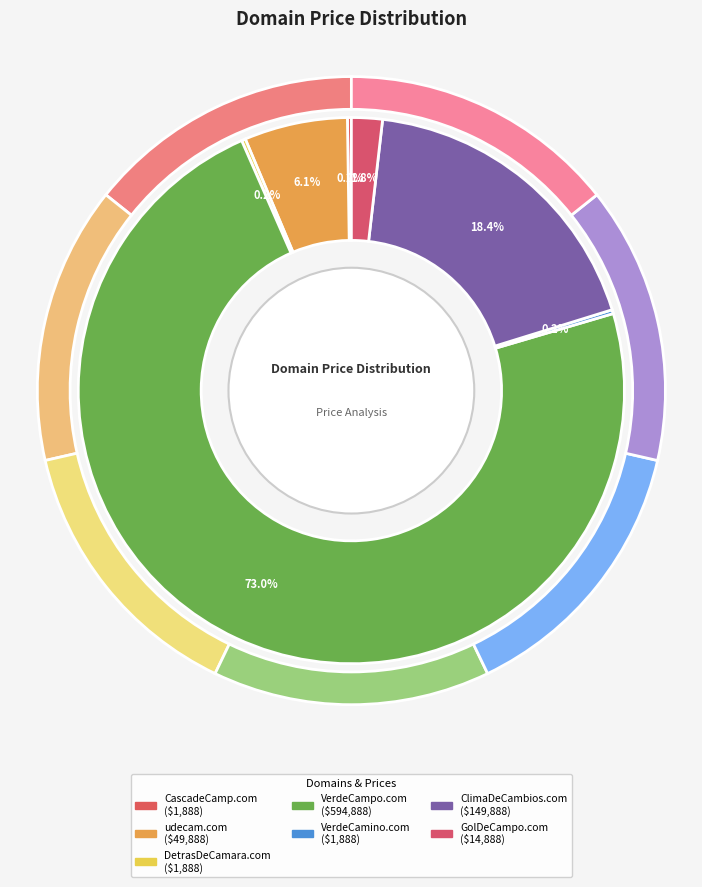

To the nearest percent, what percentage of the pie is VerdeCampo.com?

73%